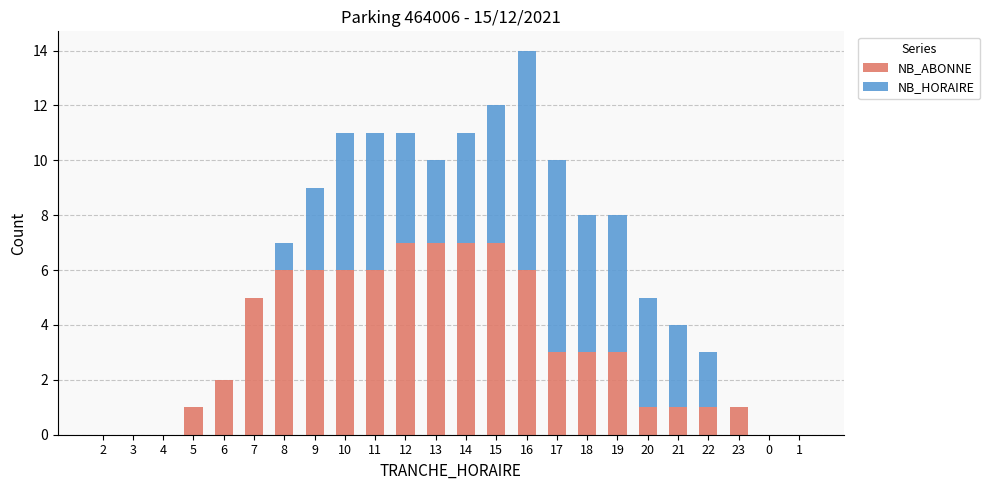

The value of NB_ABONNE at 15 is 2. True or false?

False